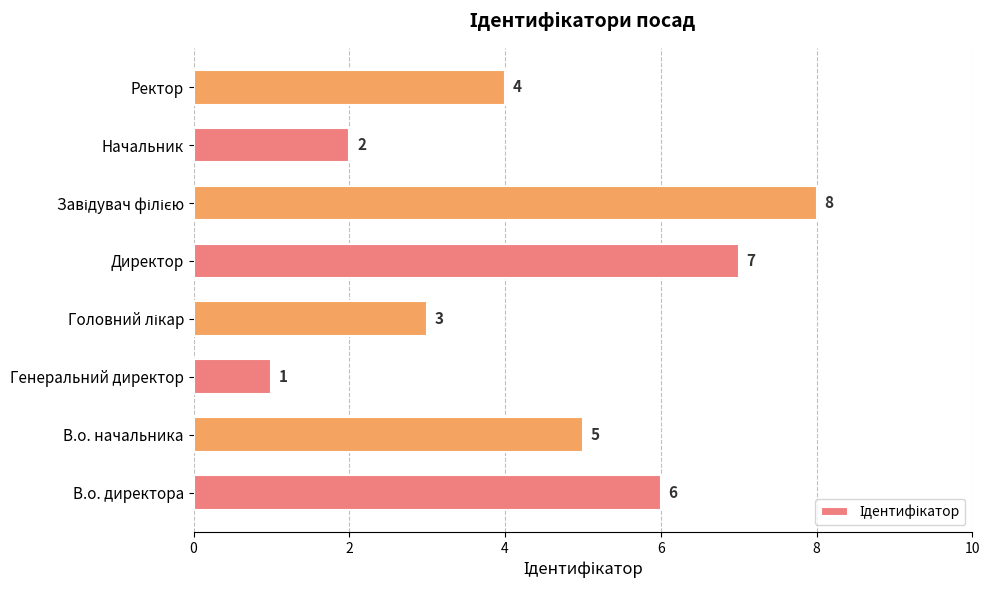

Where is the data nearest to the value 4?

Ректор